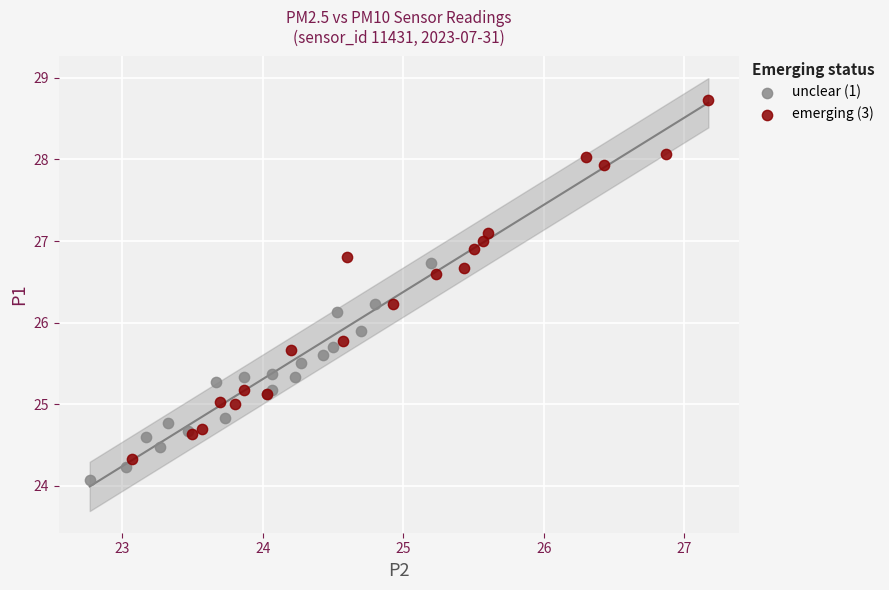

Which series has the widest spread of Y values?

emerging (3)